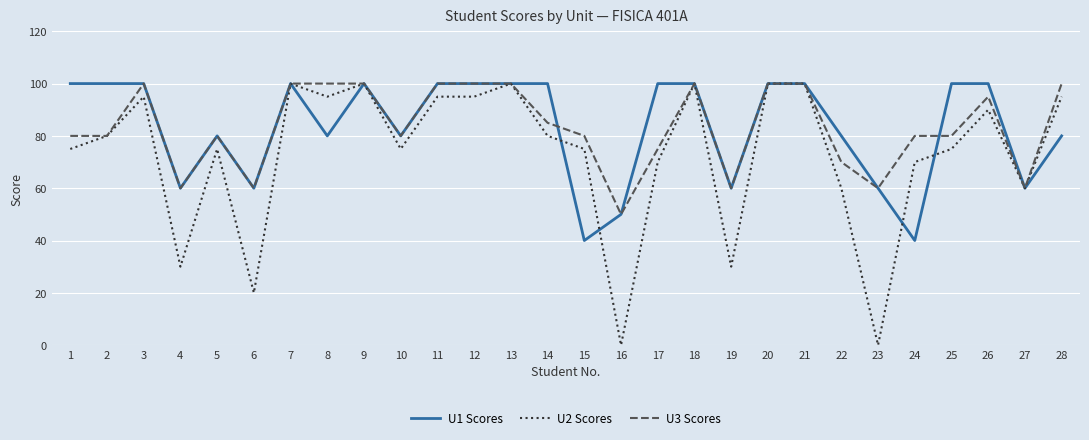

The U2 Scores series shows 100 at 13. True or false?

True